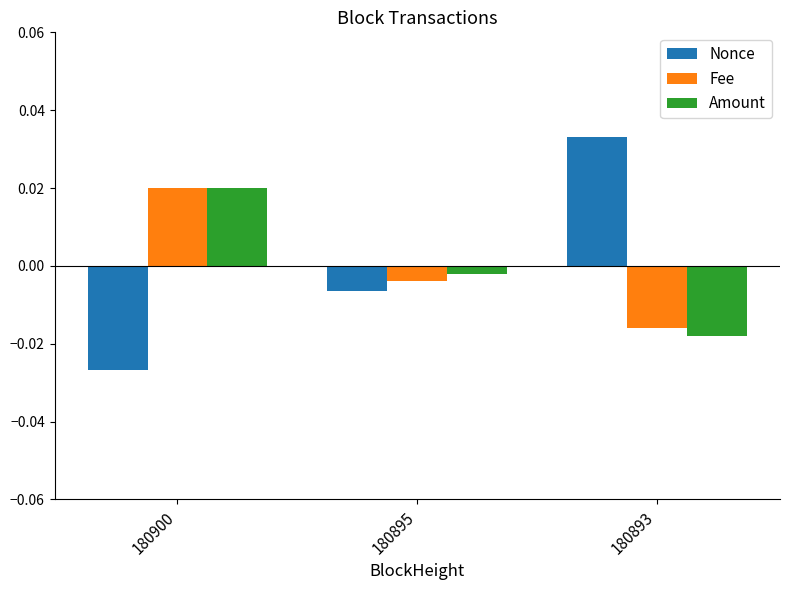

How many values in the Fee series exceed 0?

1